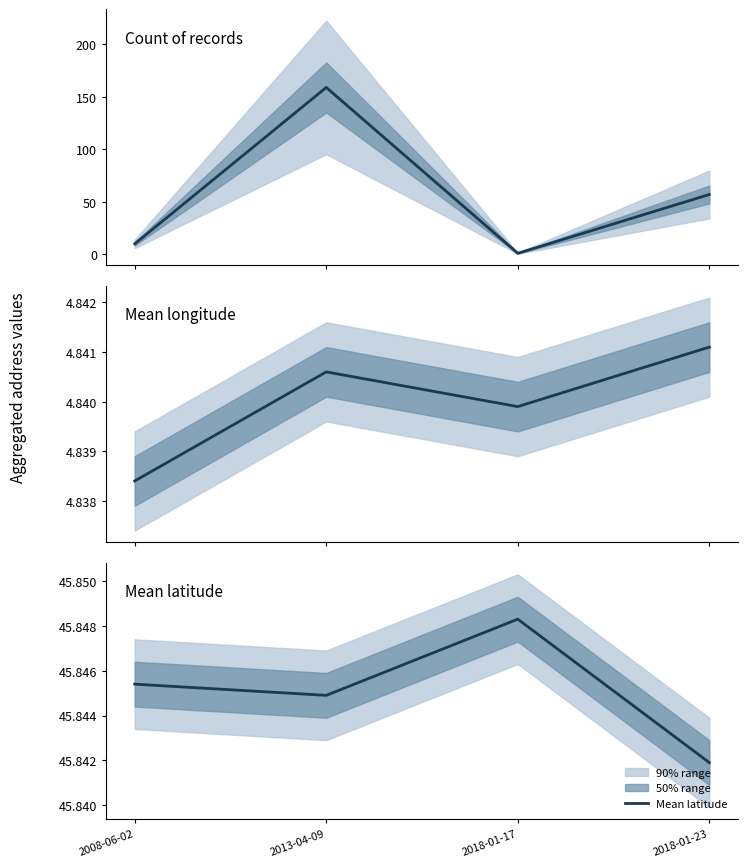

True or false: Mean longitude and Mean latitude cross at least once.

False